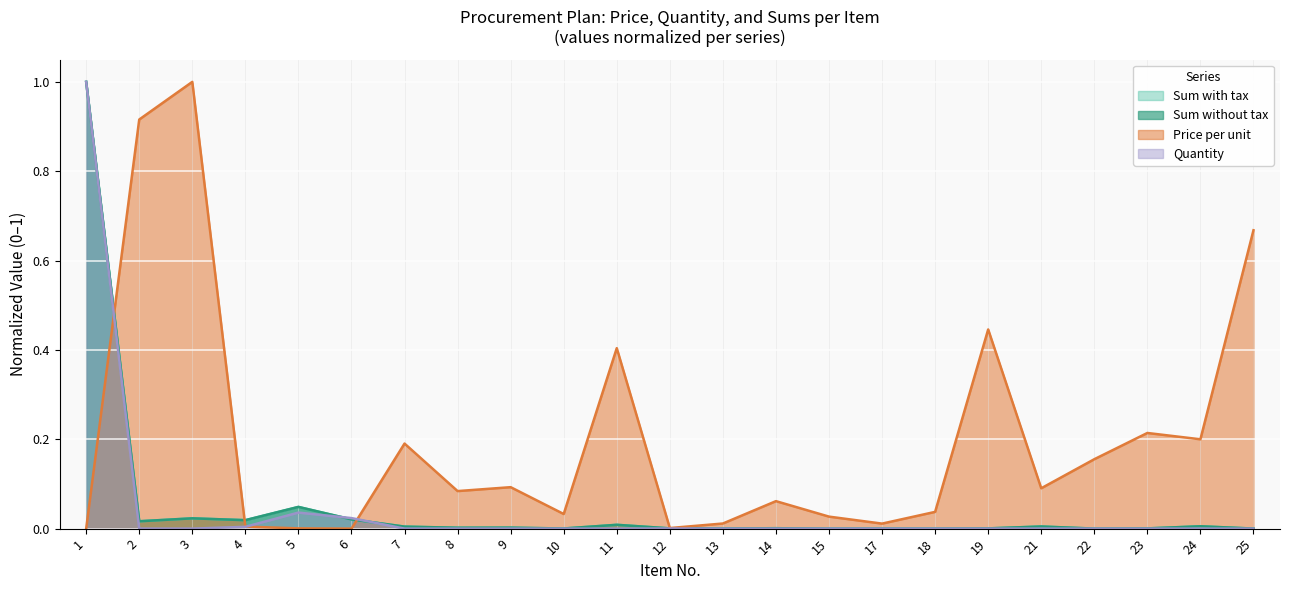

How many categories are shown in the chart?

23